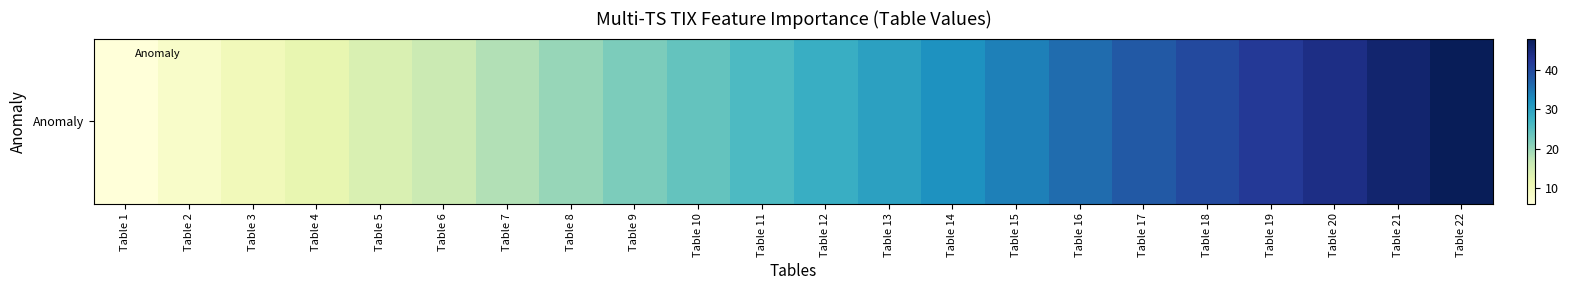

How many distinct data groups are displayed?

1